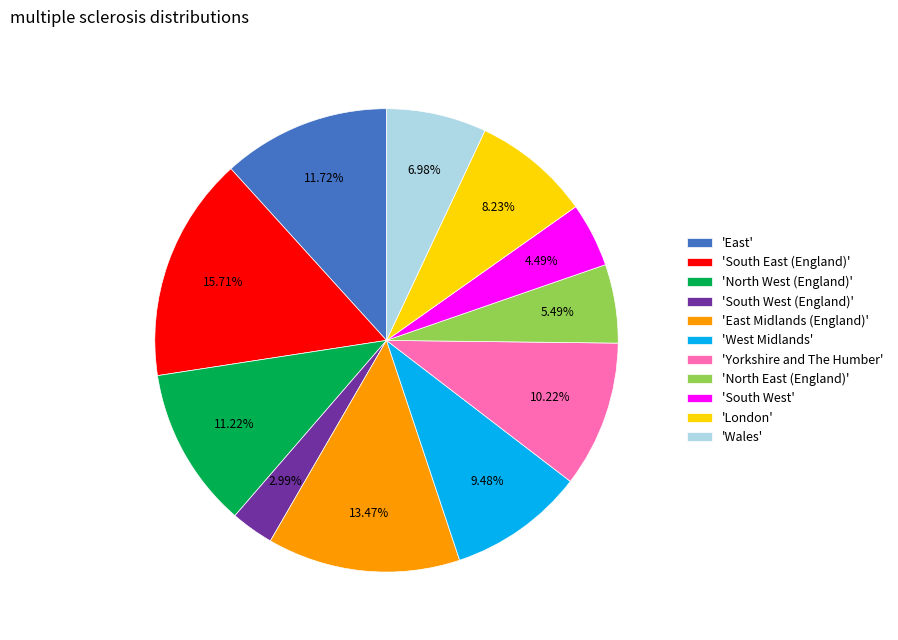

Which category has the biggest portion of the pie?

'South East (England)'